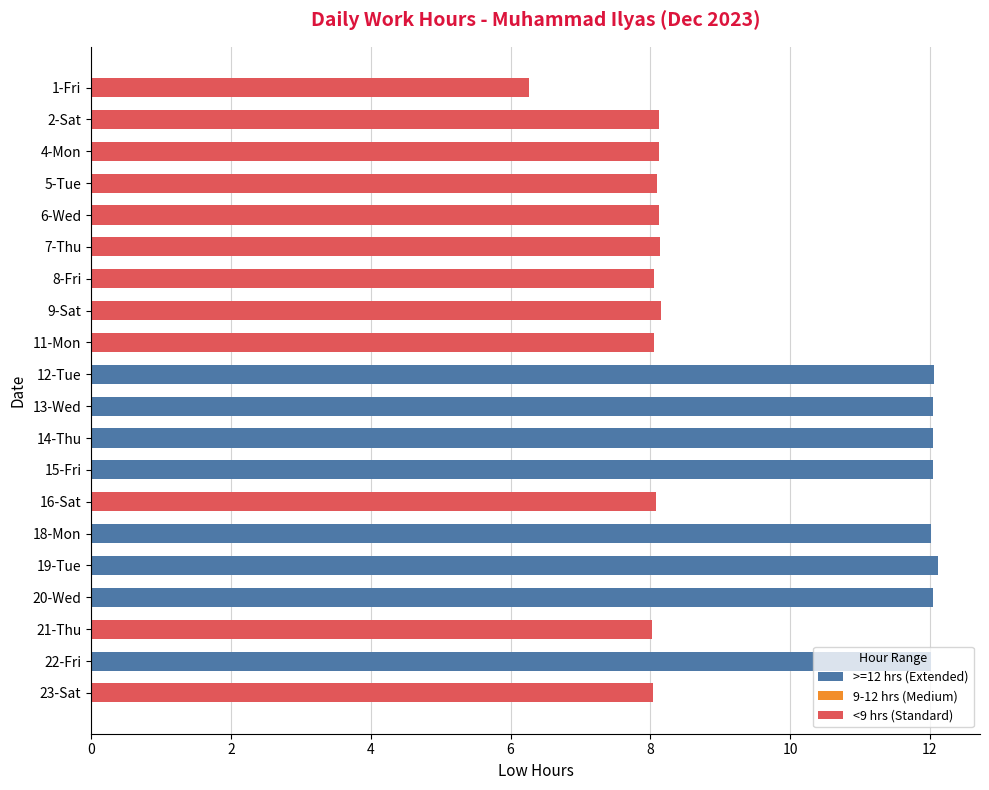

What is the maximum value shown in the chart?

12.1